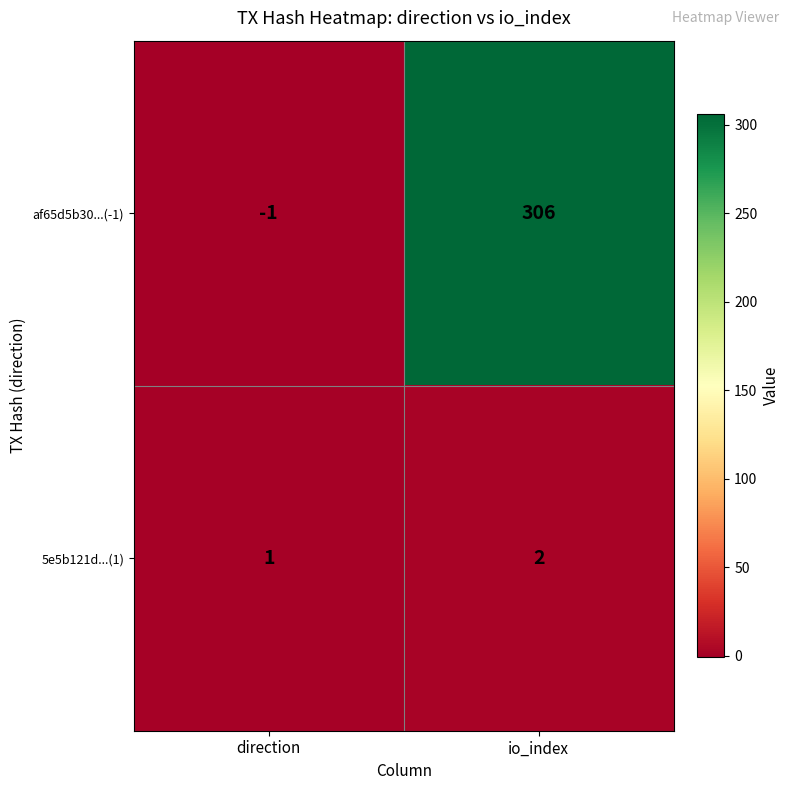

Reading left to right, list all the values displayed in this chart.

af65d5b30...(-1): direction=-1	io_index=306
5e5b121d...(1): direction=1	io_index=2